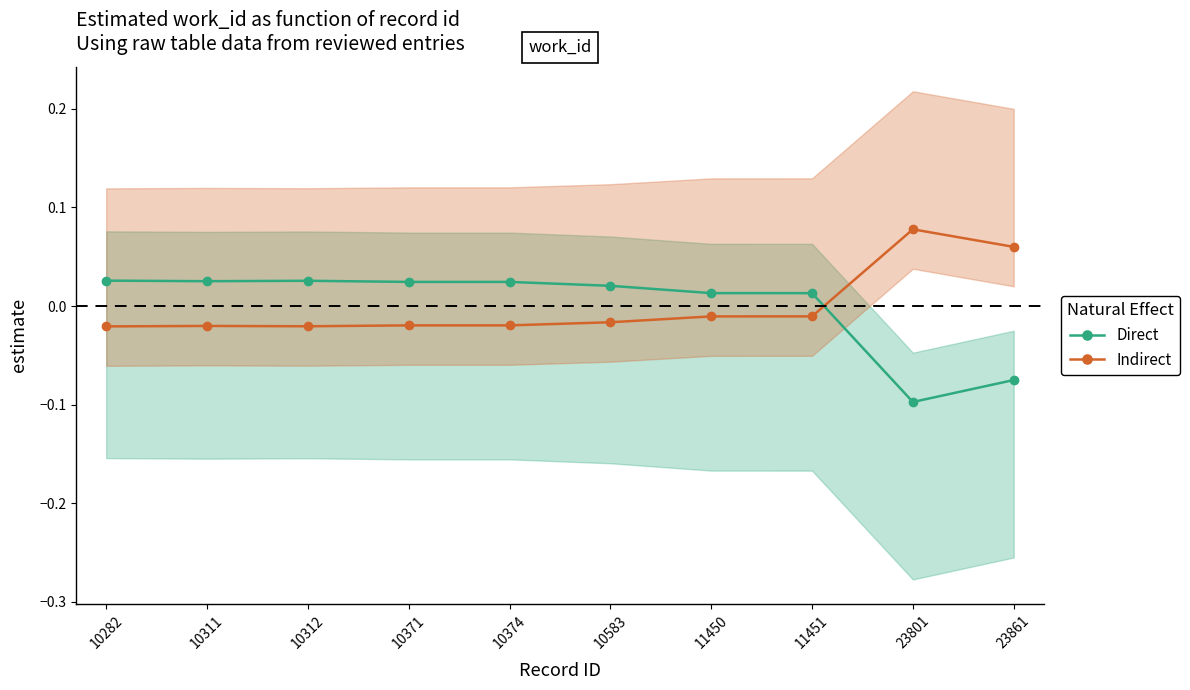

What is the smallest value displayed?

-0.1